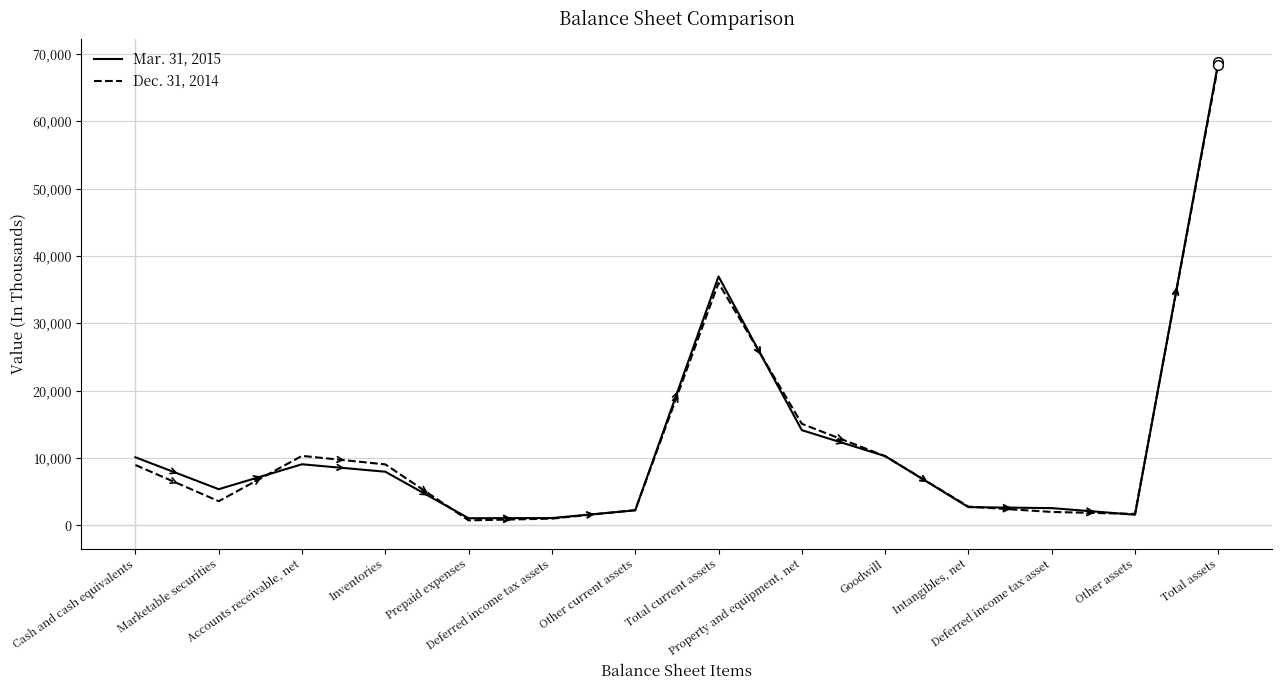

Rank the categories by Dec. 31, 2014 value from highest to lowest.

Total assets, Total current assets, Property and equipment, net, Accounts receivable, net, Goodwill, Inventories, Cash and cash equivalents, Marketable securities, Intangibles, net, Other current assets, Deferred income tax asset, Other assets, Deferred income tax assets, Prepaid expenses